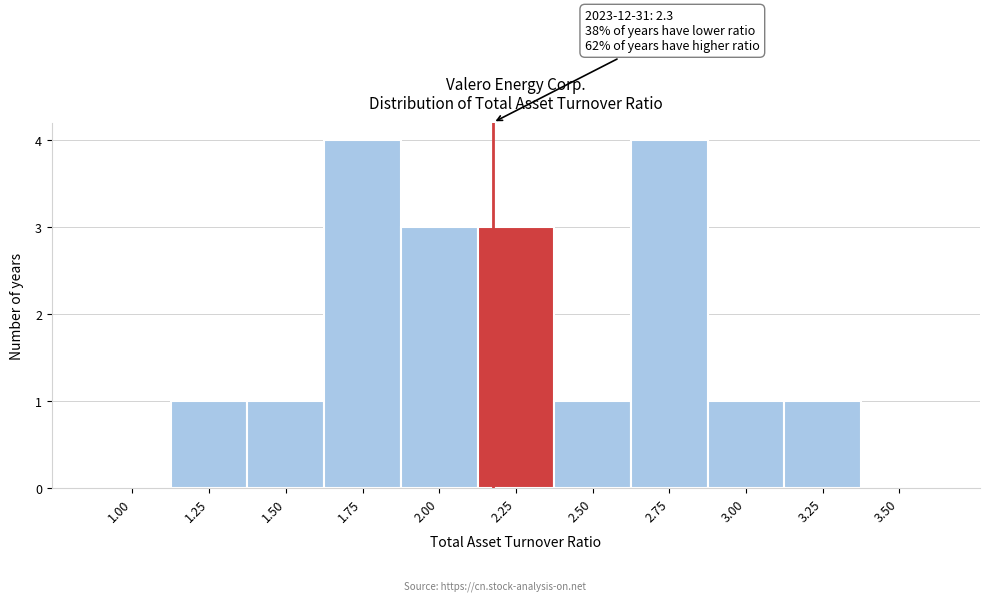

Reading right to left, list all the values displayed in this chart.

3.50=0	3.25=1	3.00=1	2.75=4	2.50=1	2.25=3	2.00=3	1.75=4	1.50=1	1.25=1	1.00=0